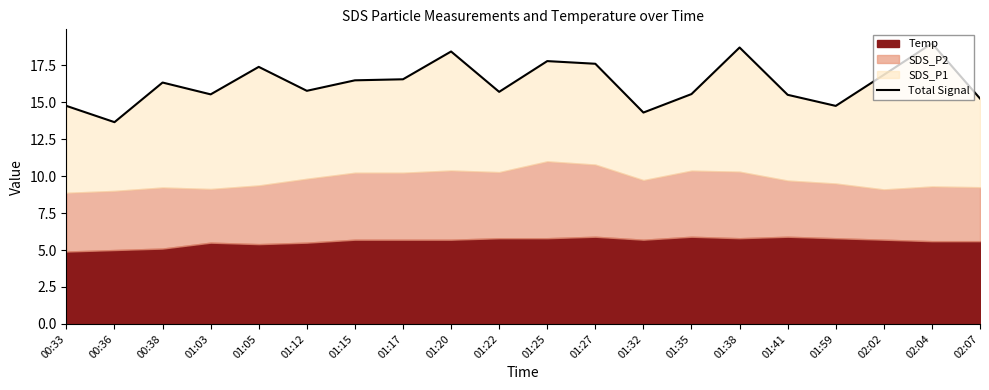

What is the difference between the maximum and minimum values?

5.3